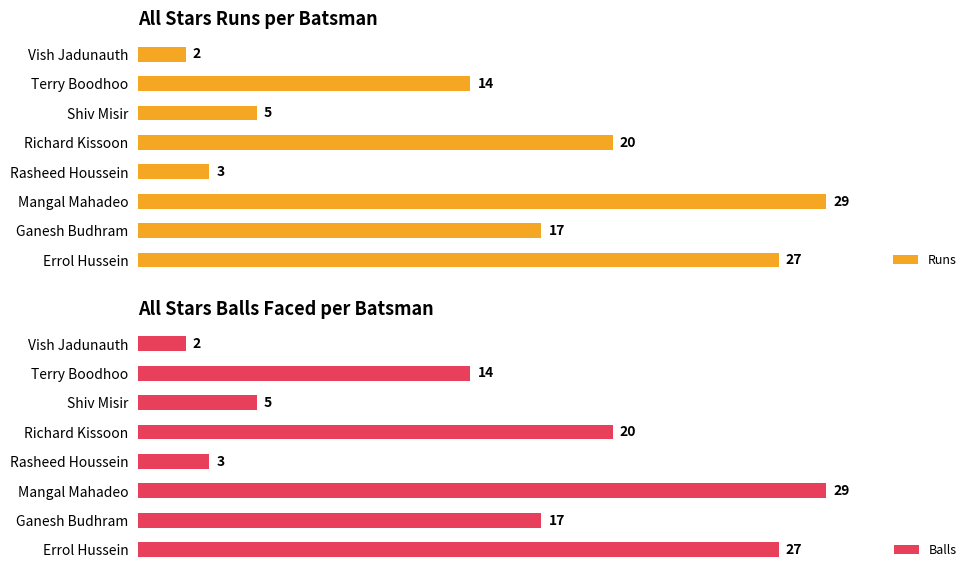

List the labels in order of Runs value, largest first.

Mangal Mahadeo, Errol Hussein, Richard Kissoon, Ganesh Budhram, Terry Boodhoo, Shiv Misir, Rasheed Houssein, Vish Jadunauth